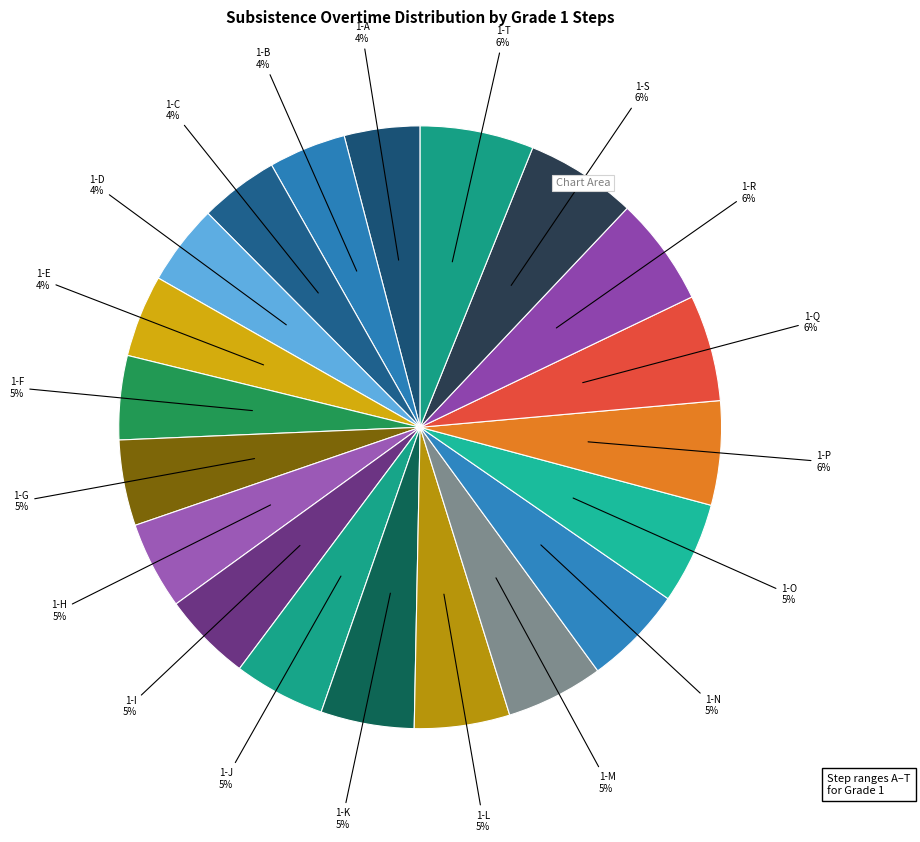

How many slices are in this pie chart?

20